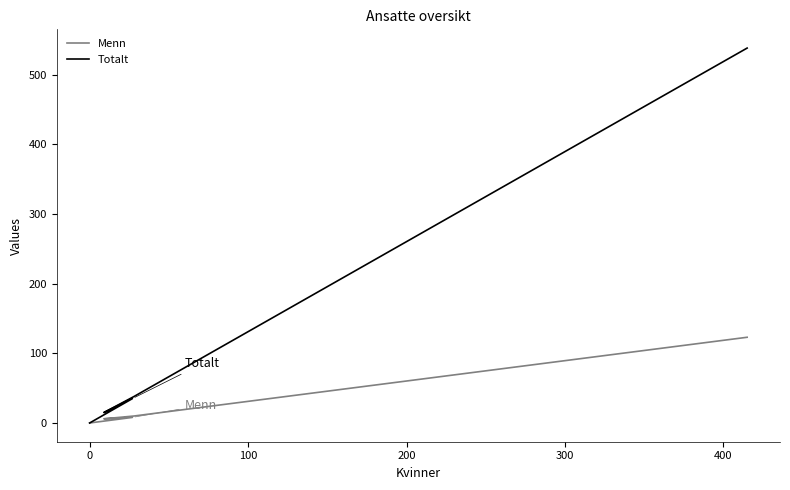

At how many categories does at least one series exceed 117?

1